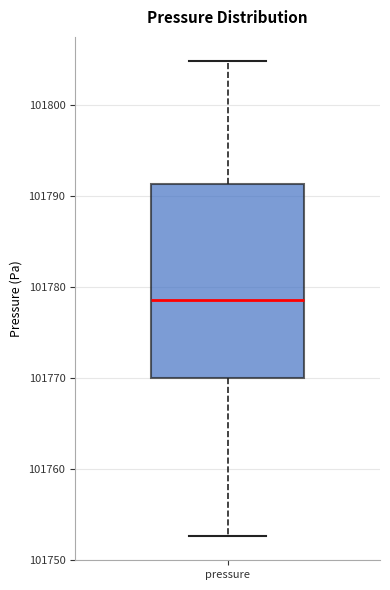

Read this box plot against the y-axis: the position of the median line, the range covered by the box, and the ends of both whiskers. The values are not printed on the chart, so give them approximately, as read against the axis.

median 101779, box 101770 to 101791, whiskers 101753 to 101805